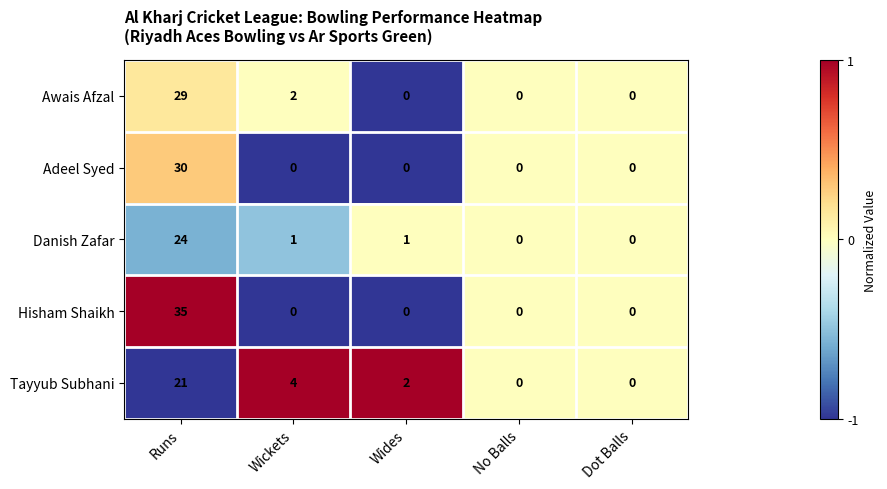

What is the greatest value displayed?

35